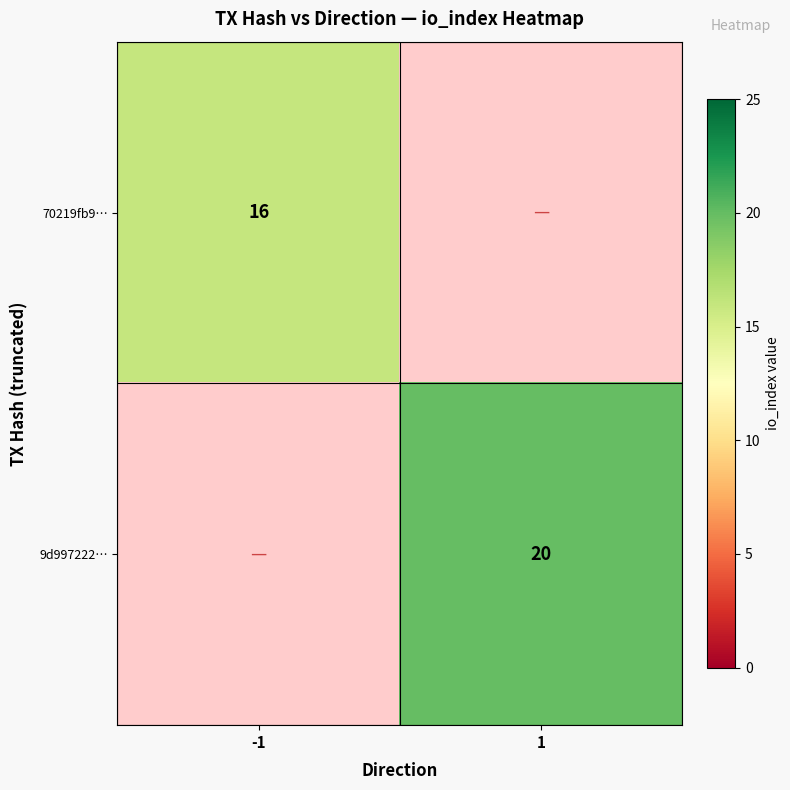

At how many categories does at least one series exceed 17?

1